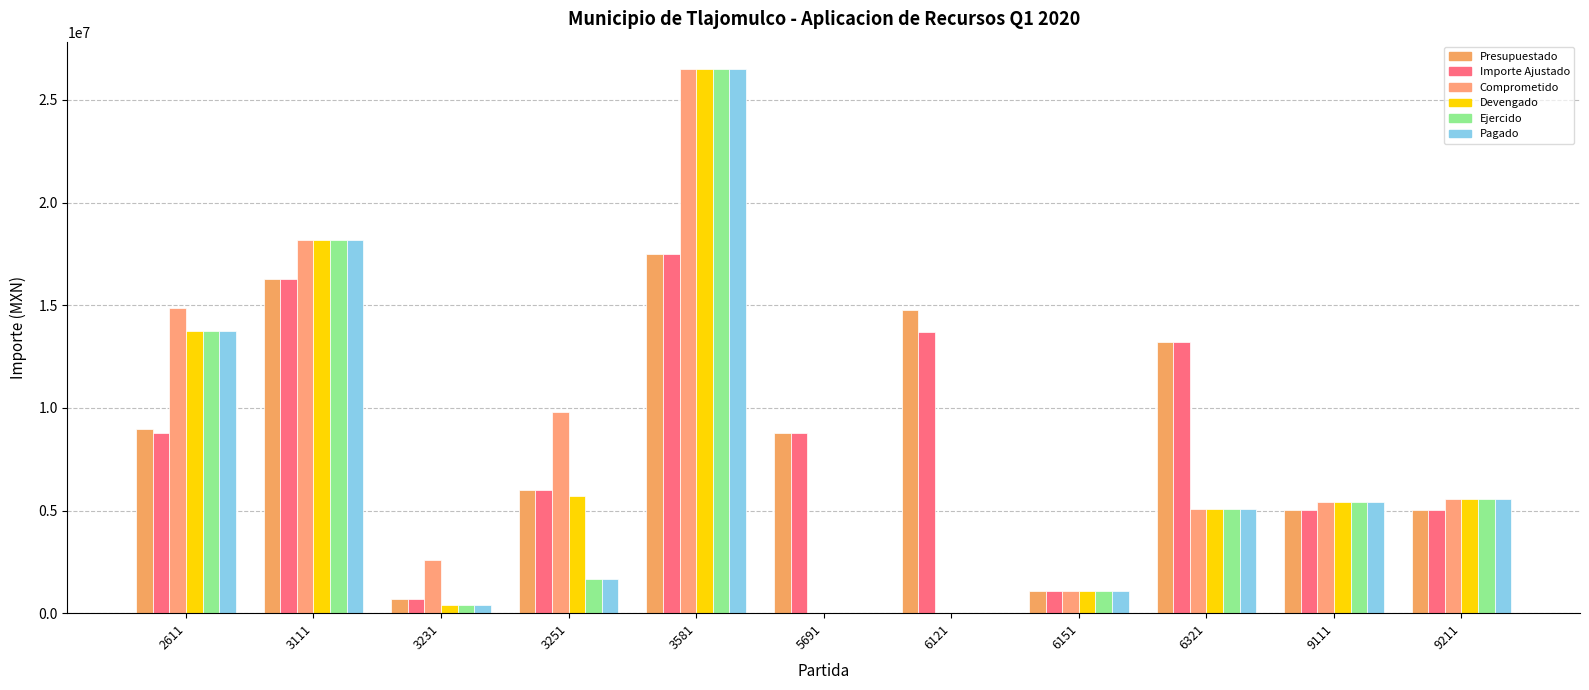

Between 2611 and 6151, which series saw the biggest shift?

Comprometido